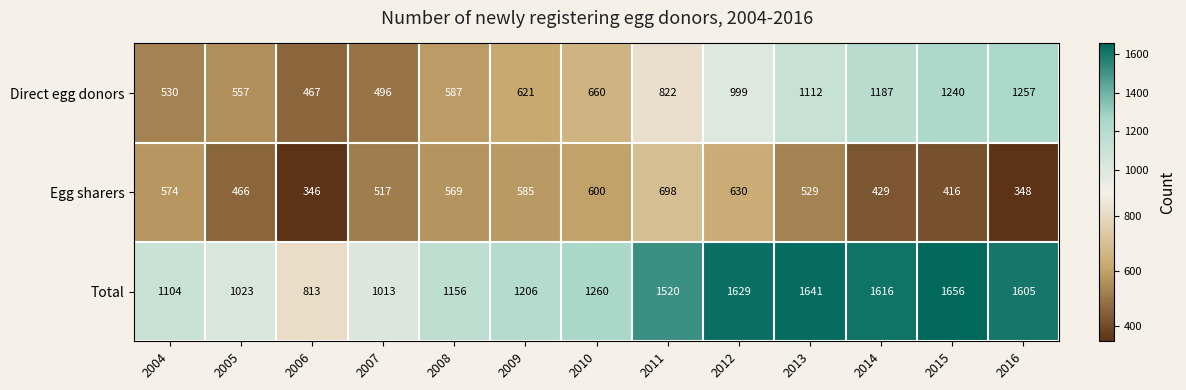

What is the sum of the Total values at 2014 and 2005?

2639